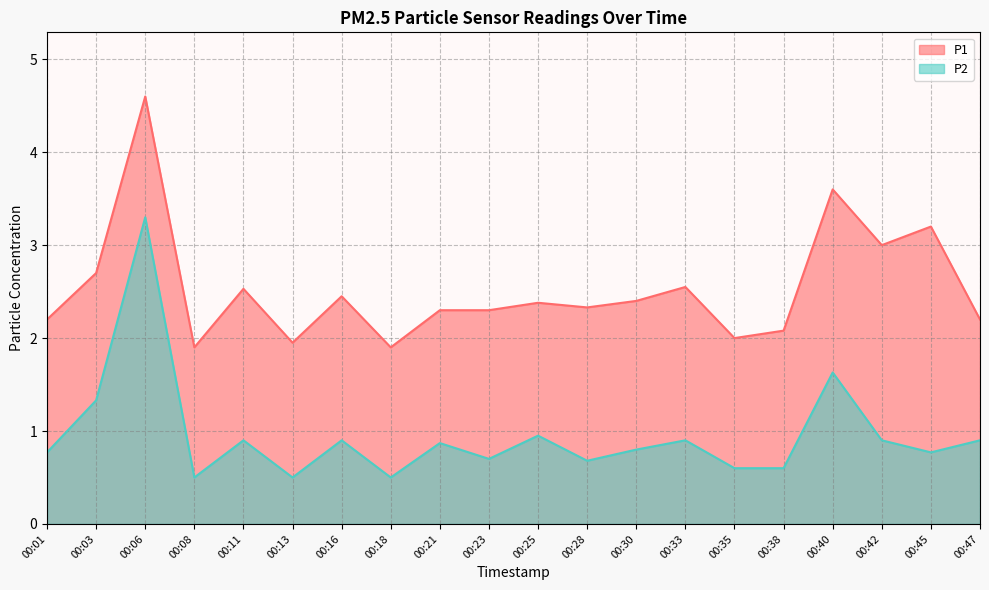

At 00:13, list the series in order from smallest to largest.

P2, P1